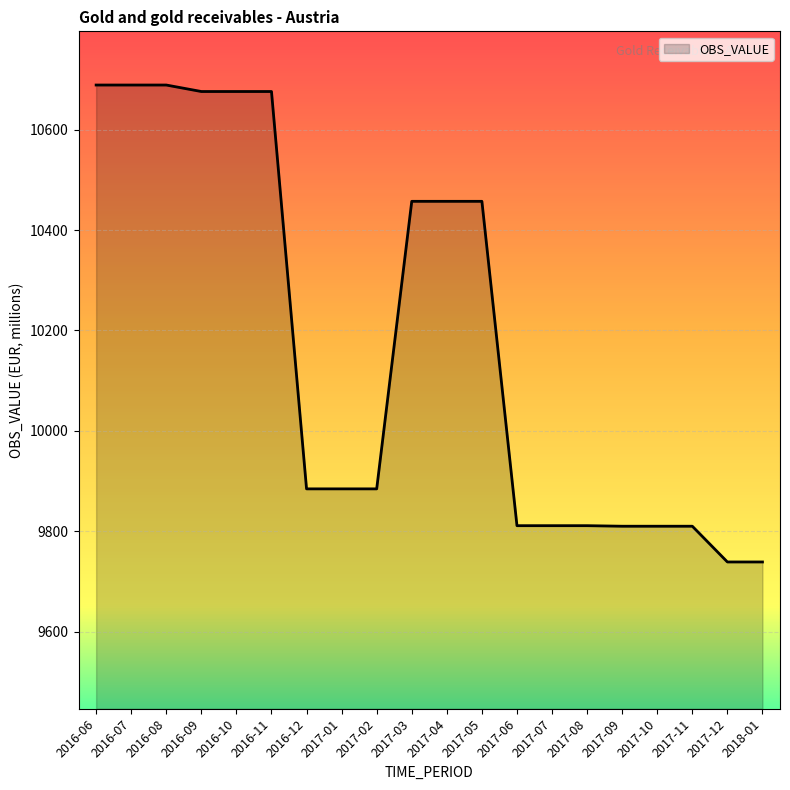

What value does the data have at 2017-02?

9884.7